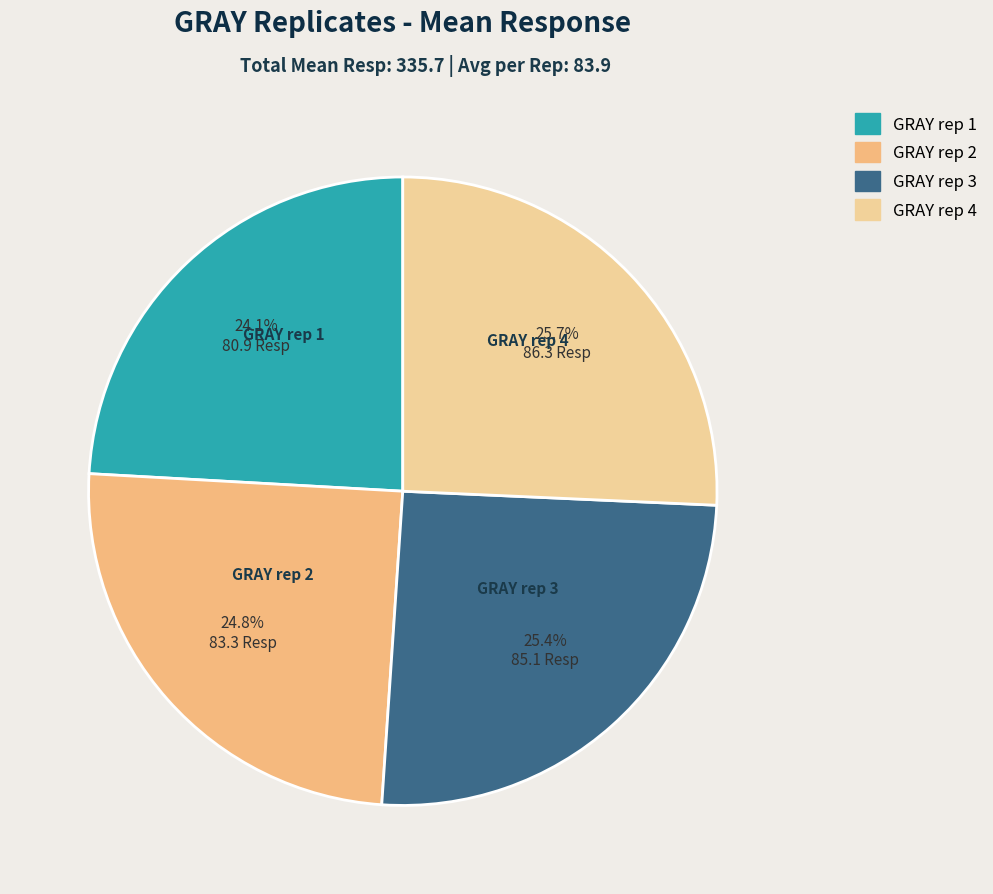

What is the smallest slice in the pie chart?

GRAY rep 1